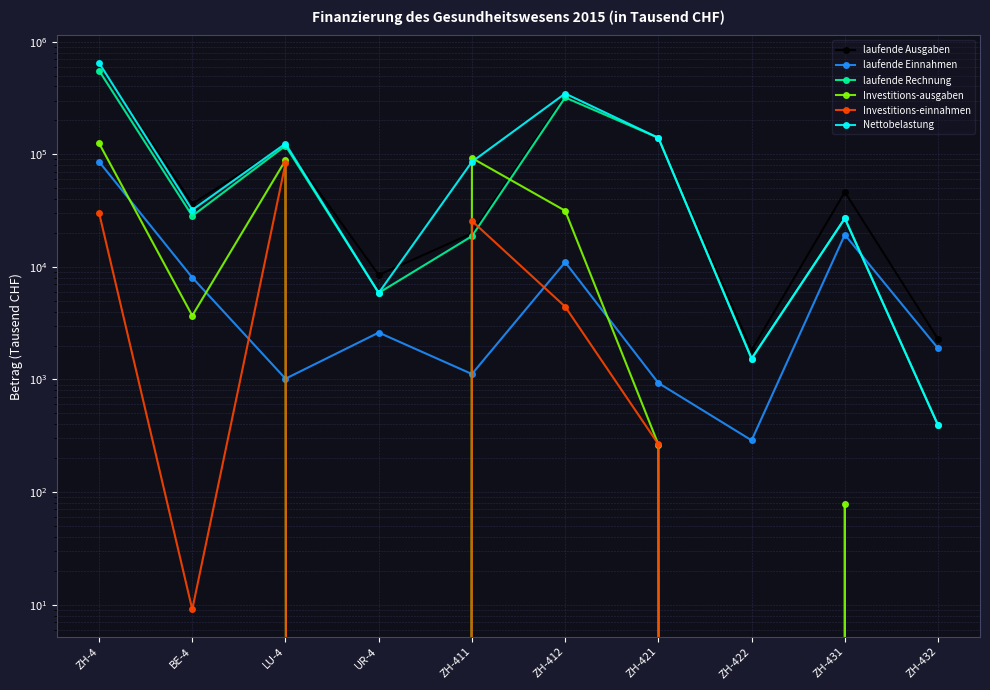

Is it true that laufende Ausgaben equals 139575.1 at ZH-412?

False